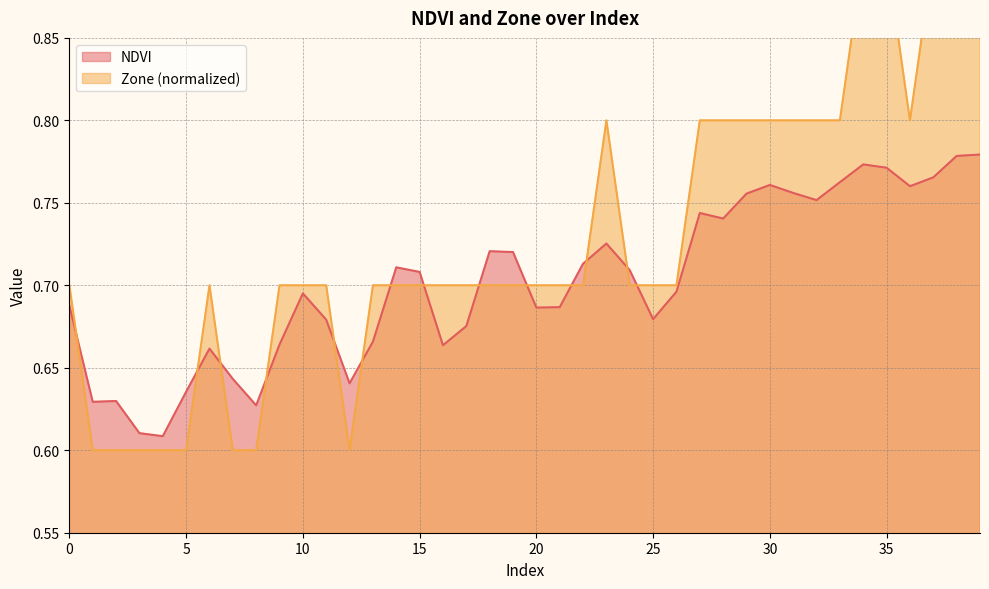

The NDVI series shows 0.8 at 38. True or false?

True